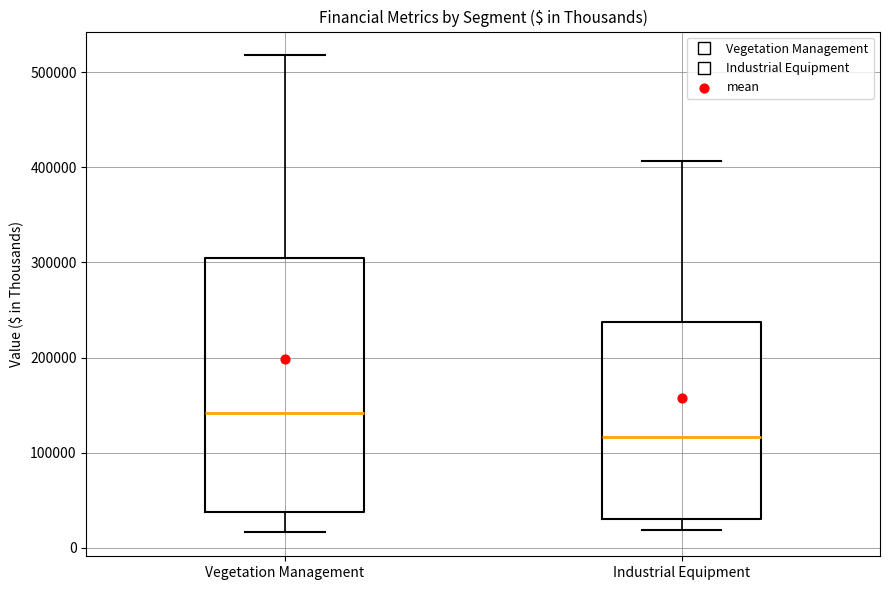

Reading left to right, read every box against the y-axis: the position of its median line, the range the box covers, and the ends of its whiskers. The values are not printed on the chart, so give them approximately, as read against the axis.

Vegetation Management: median 140000, box 40000 to 300000, whiskers 20000 to 520000
Industrial Equipment: median 120000, box 30000 to 240000, whiskers 20000 to 410000